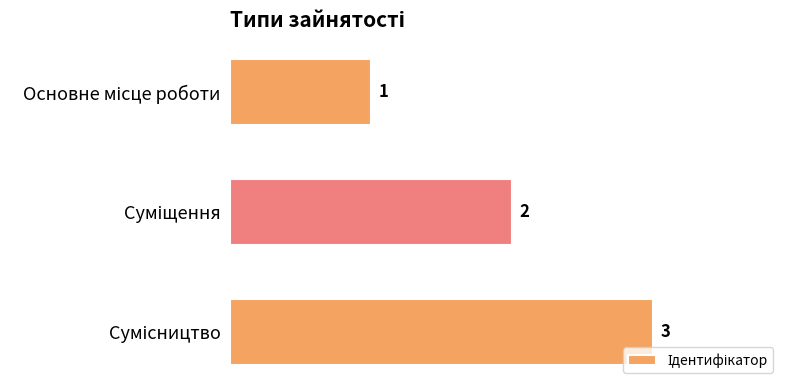

What is the value of the 3rd bar from the top?

3